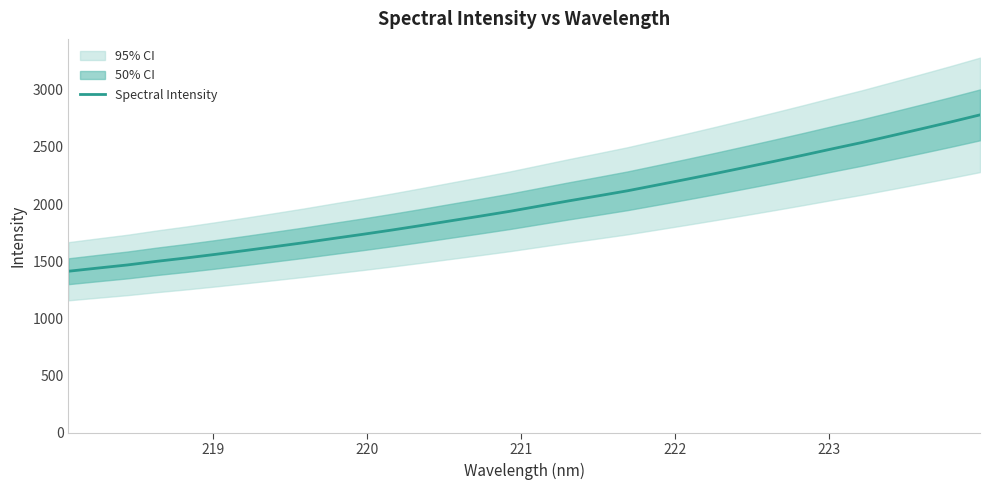

What is the average value?

2008.0